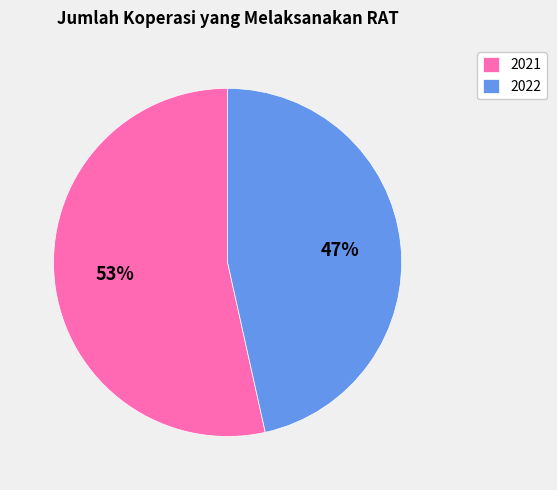

To the nearest percent, what portion does 2022 represent?

47%